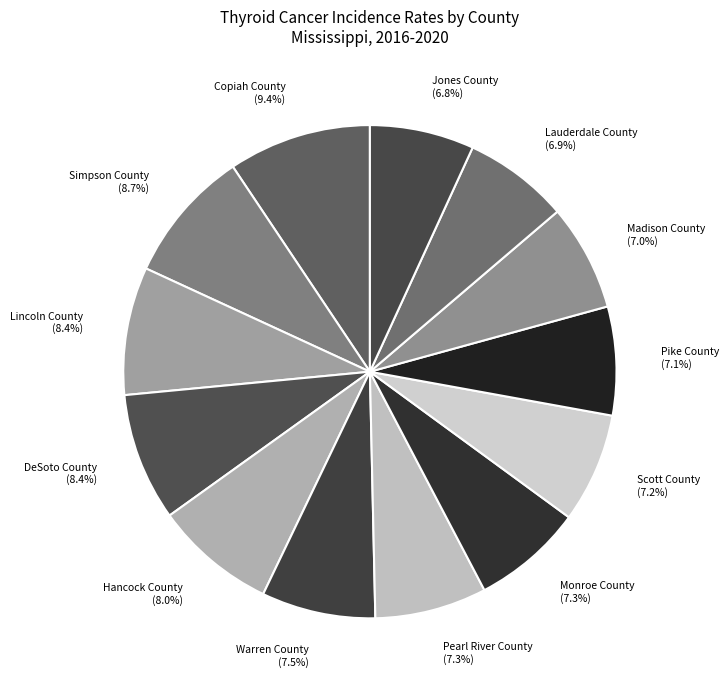

Does DeSoto County account for over 50% of the chart?

No